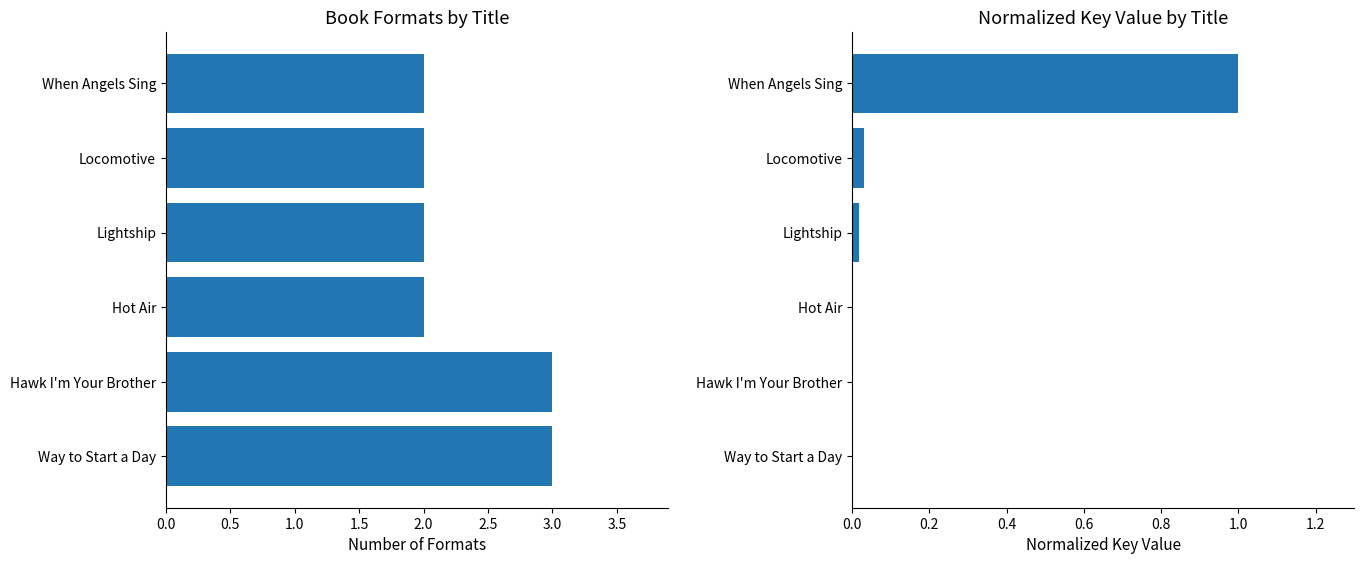

What is the greatest value displayed?

3.0